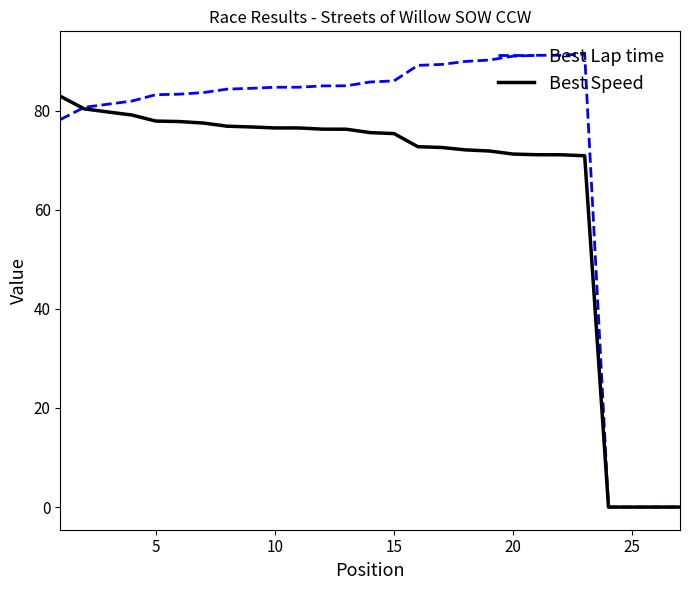

List the series in order of their peak value, highest first.

Best Lap time, Best Speed